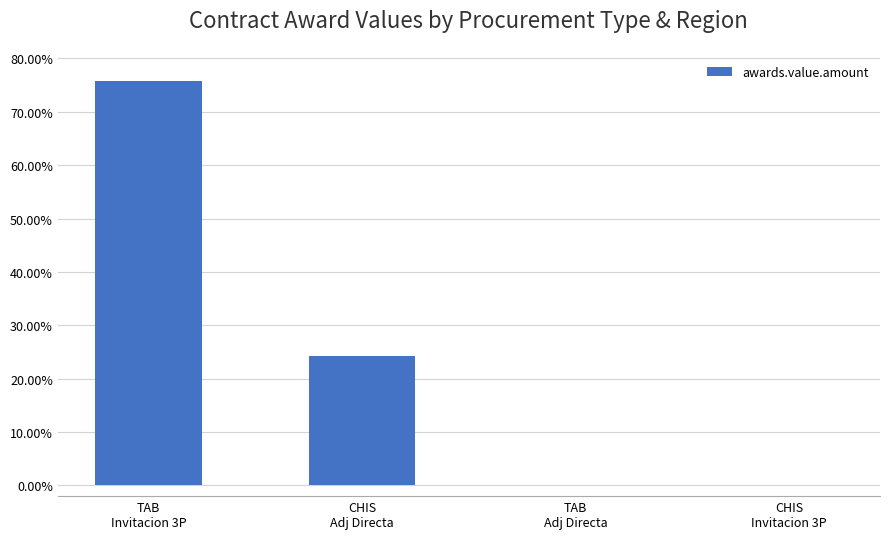

Reading left to right, list all the values displayed in this chart.

TAB
Invitacion 3P=0.8	CHIS
Adj Directa=0.2	TAB
Adj Directa=0.0	CHIS
Invitacion 3P=0.0